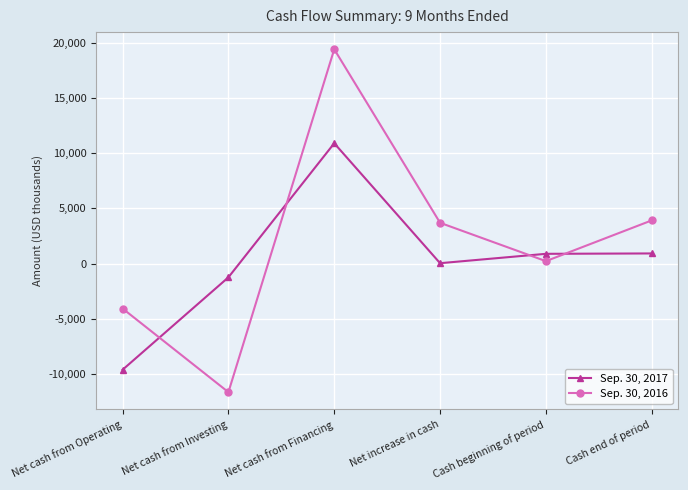

How many interior local peaks does the Sep. 30, 2016 series have?

1